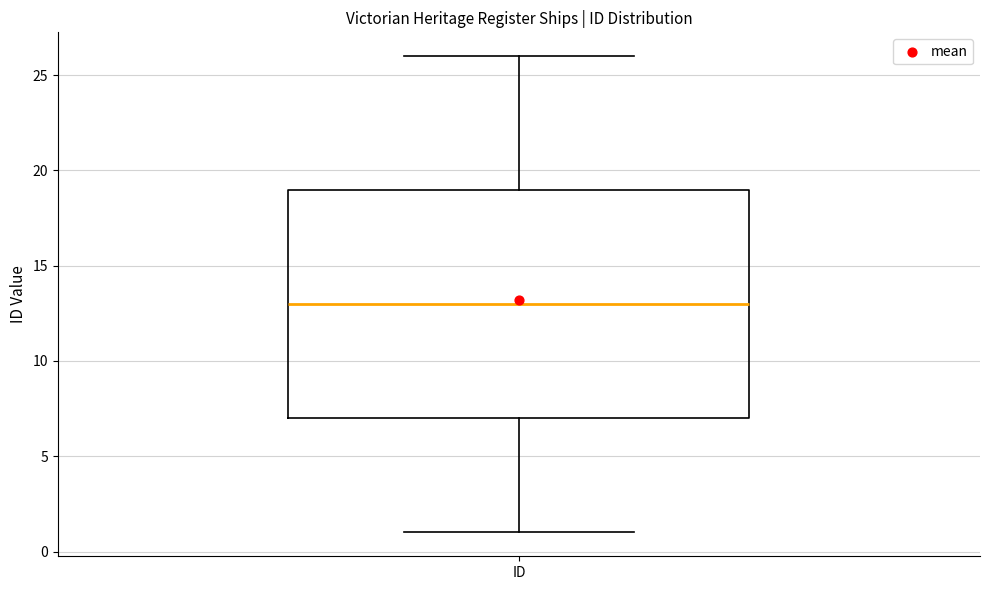

Read this box plot against the y-axis: the position of the median line, the range covered by the box, and the ends of both whiskers. The values are not printed on the chart, so give them approximately, as read against the axis.

median 13, box 7 to 19, whiskers 1 to 26